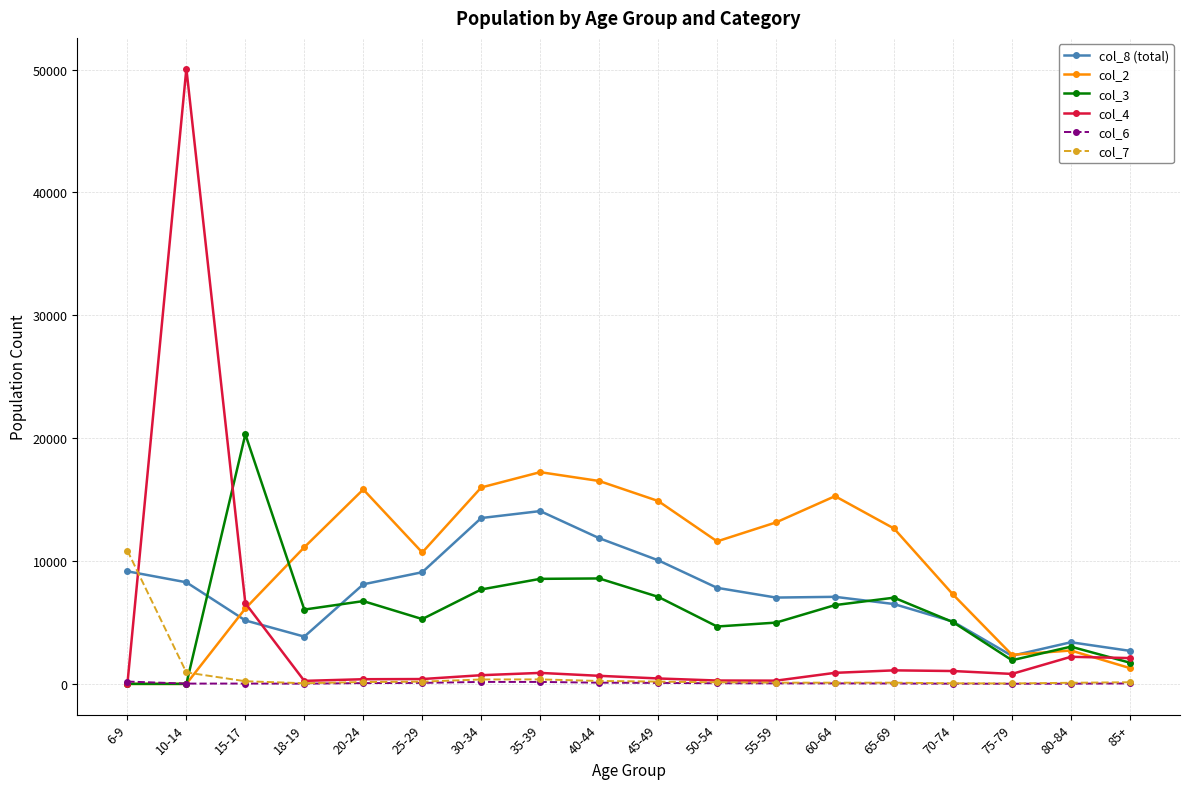

At which category is the sum across all series the highest?

10-14